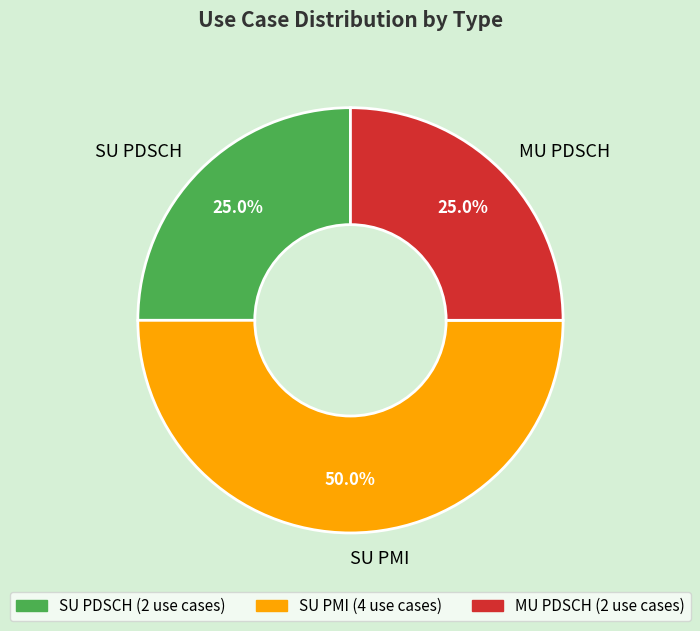

How many slices are in this pie chart?

3